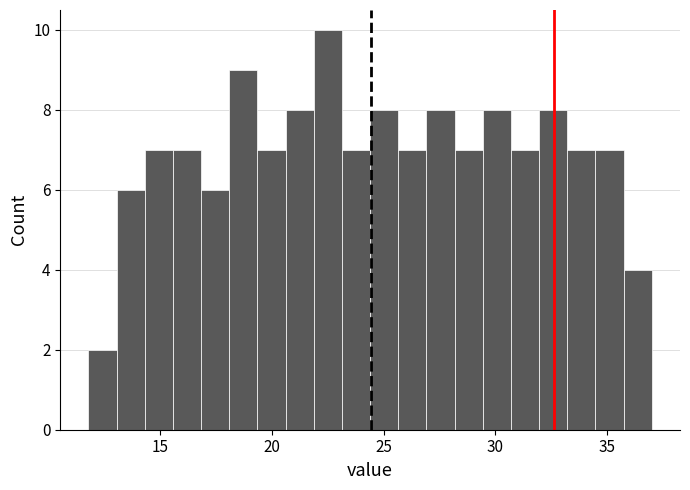

Around what value on the x-axis is the tallest bar? Give the approximate position of its centre, as read against the axis.

22.5